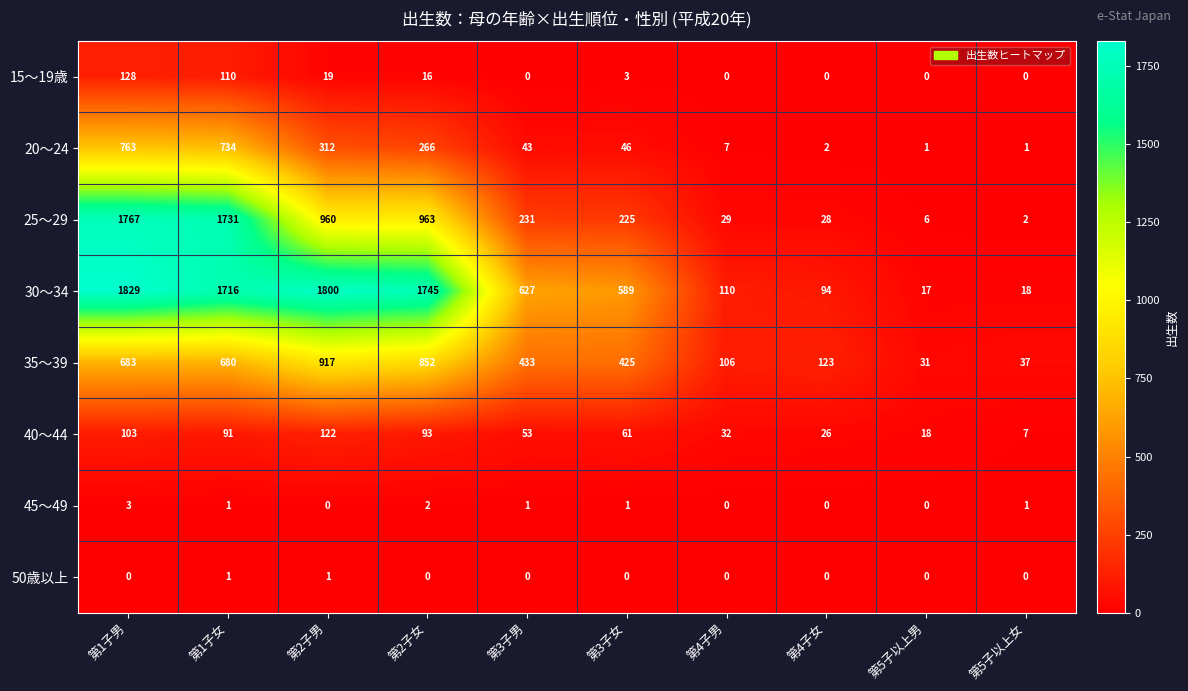

What is the average value of the 25～29 series?

594